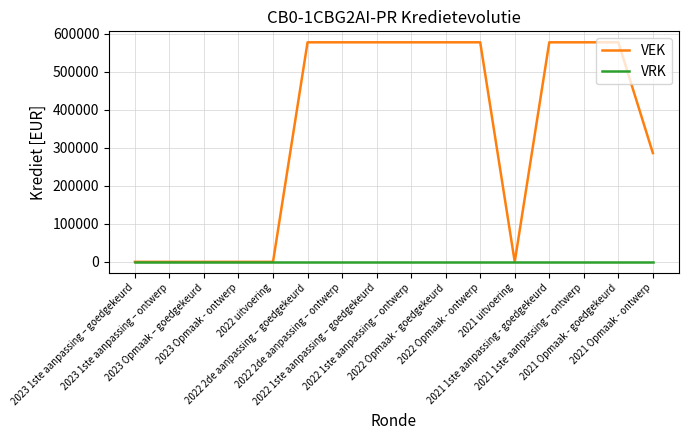

At which label is VEK closest to 288500?

2021 Opmaak - ontwerp